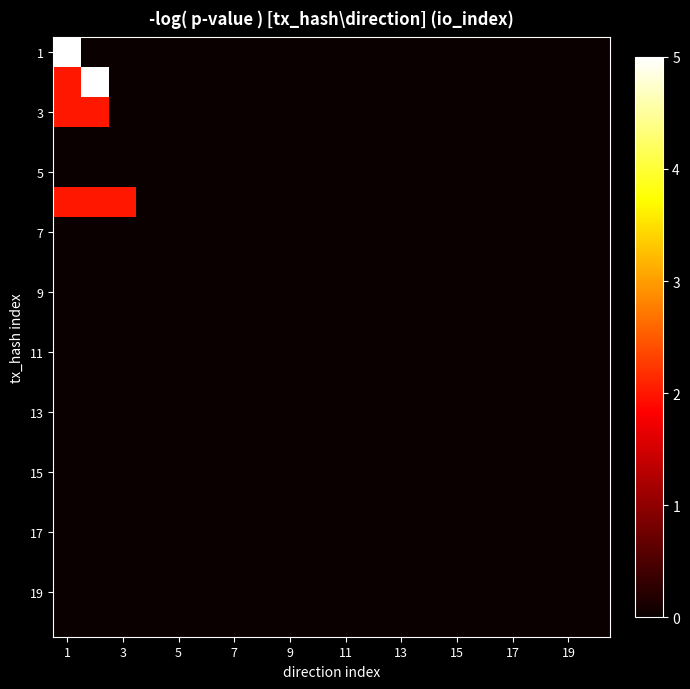

Which series has the largest range (max minus min)?

1